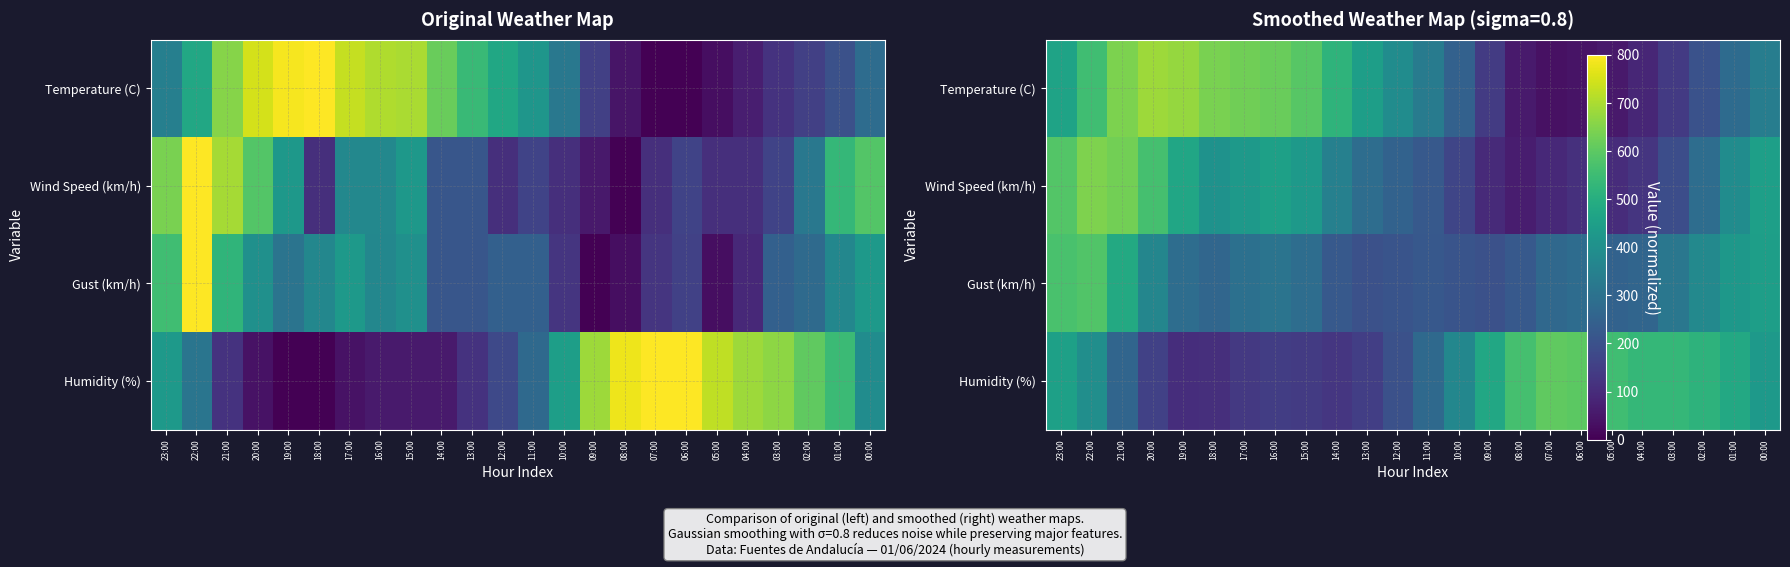

List the series in order of their peak value, highest first.

Temperature (C), Wind Speed (km/h), Humidity (%), Gust (km/h)